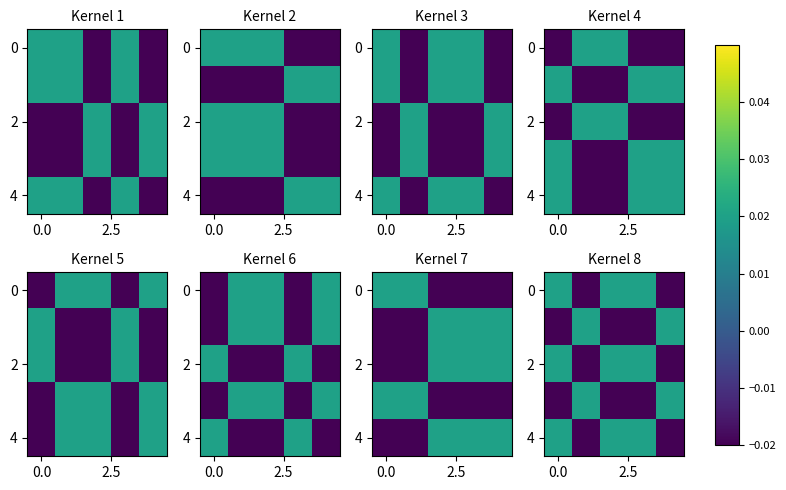

How many distinct data groups are displayed?

5